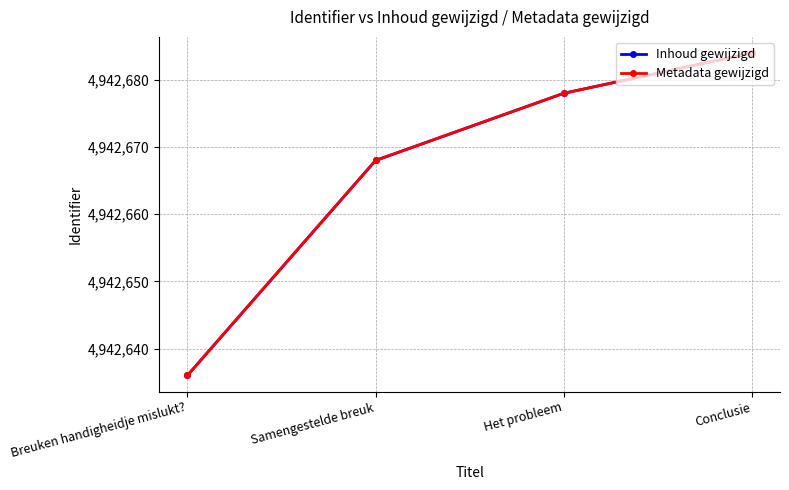

Does the chart have visible grid lines?

Yes